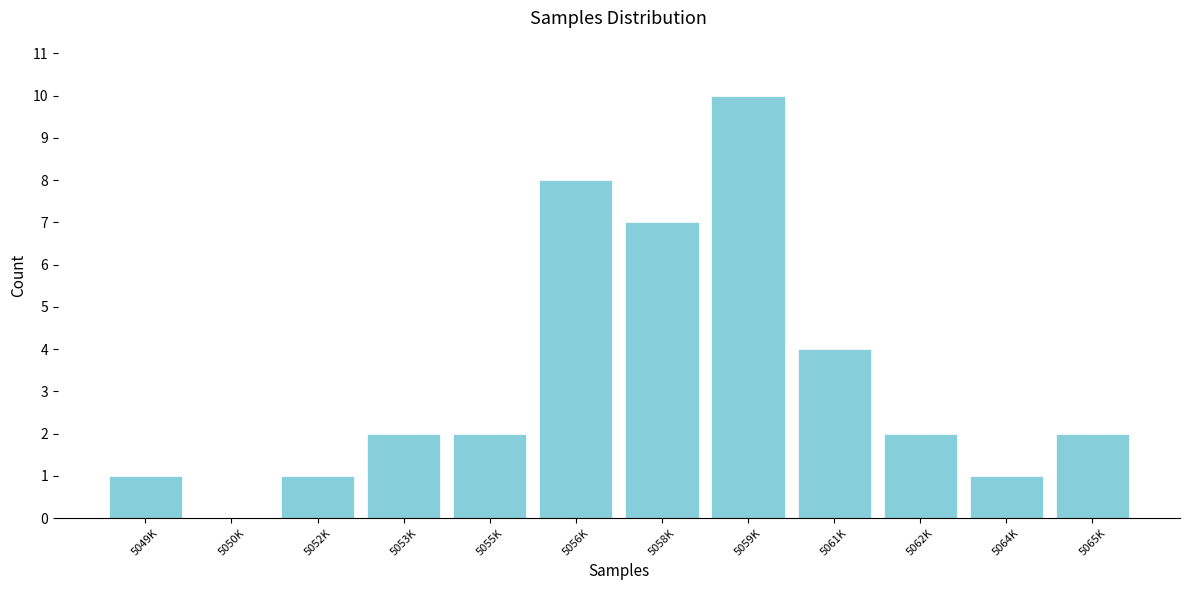

Reading right to left, list all the values displayed in this chart.

5065K=2	5064K=1	5062K=2	5061K=4	5059K=10	5058K=7	5056K=8	5055K=2	5053K=2	5052K=1	5050K=0	5049K=1